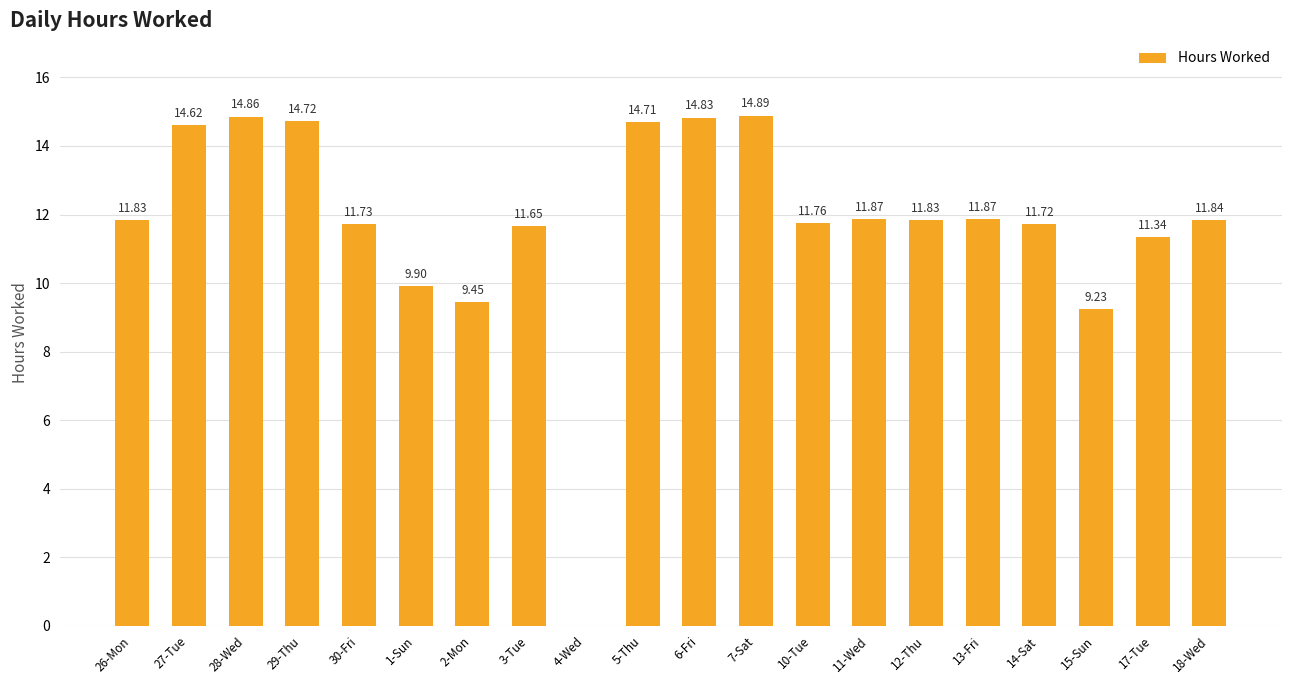

Is it true that the value at 10-Tue is 4.5?

False